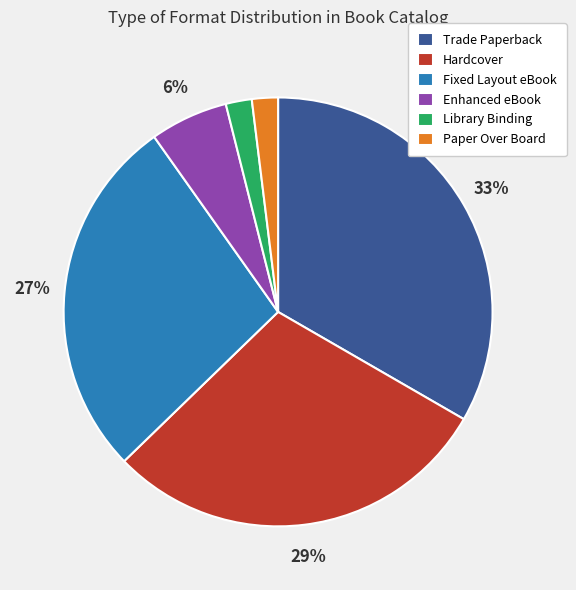

Combined, do Library Binding and Fixed Layout eBook account for over 50%?

No